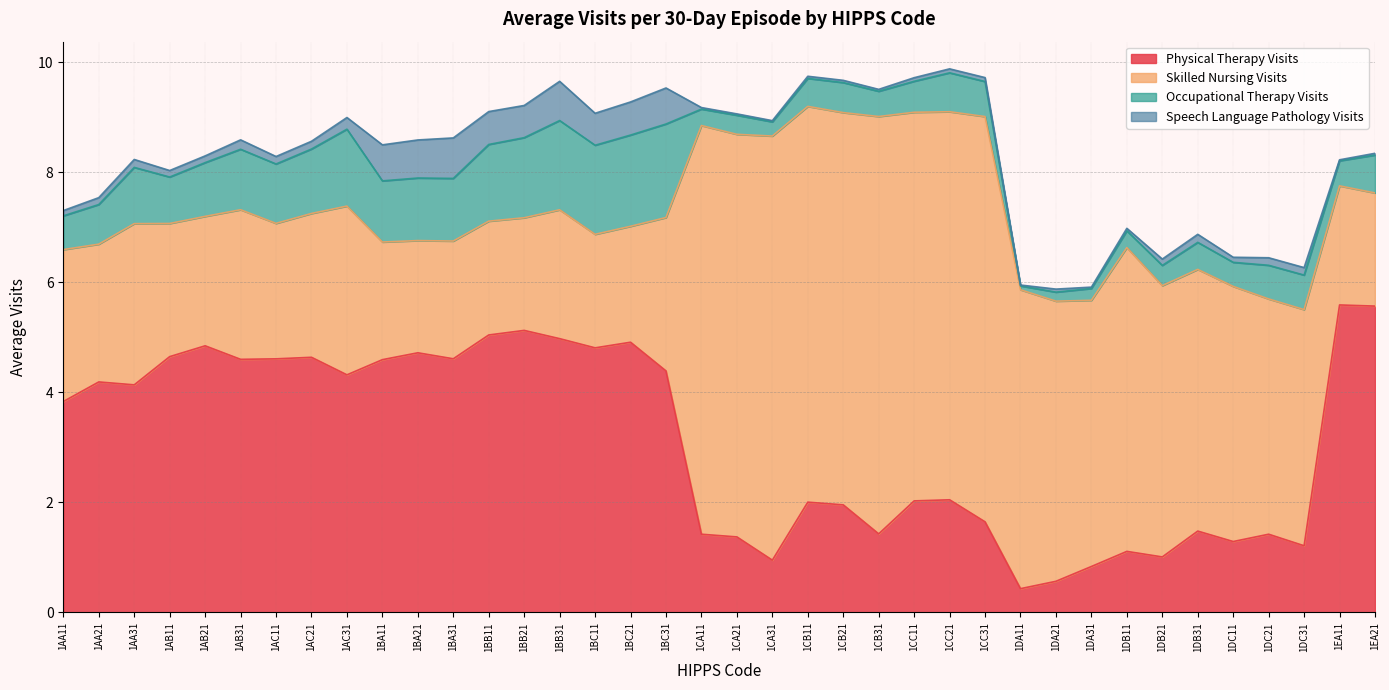

How many series are shown in this chart?

4